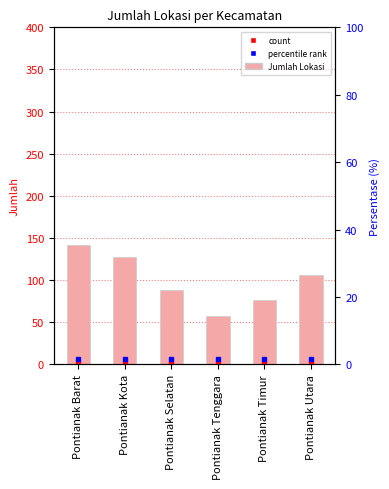

Which category has the lowest value across all series?

Pontianak Tenggara